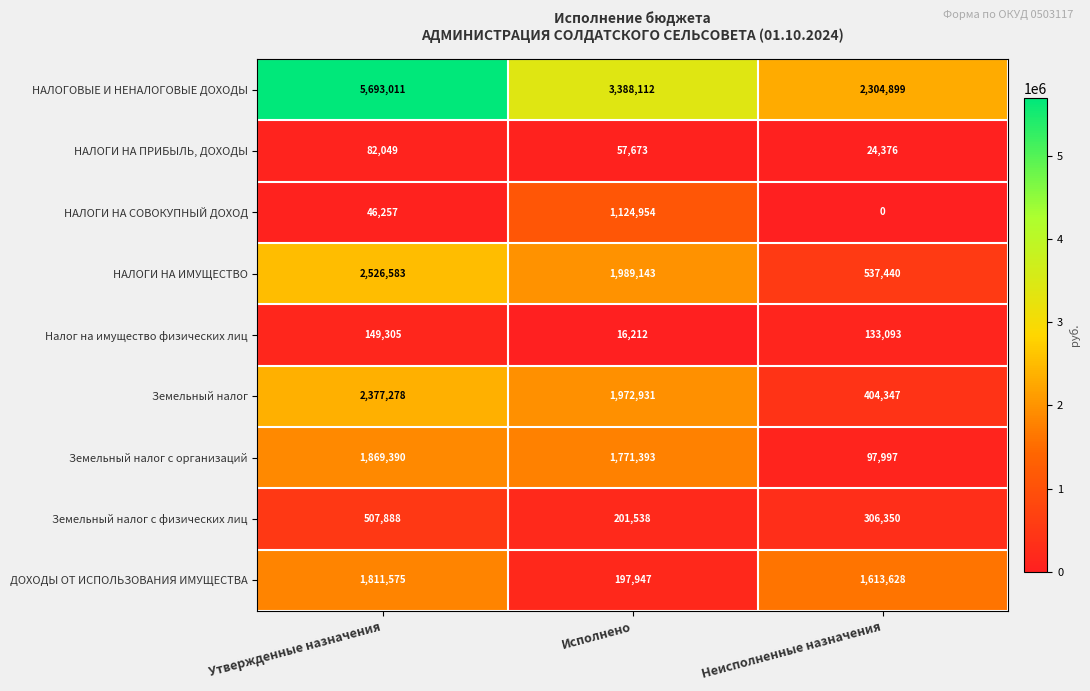

Rank the categories by Земельный налог с физических лиц value from highest to lowest.

Утвержденные назначения, Неисполненные назначения, Исполнено